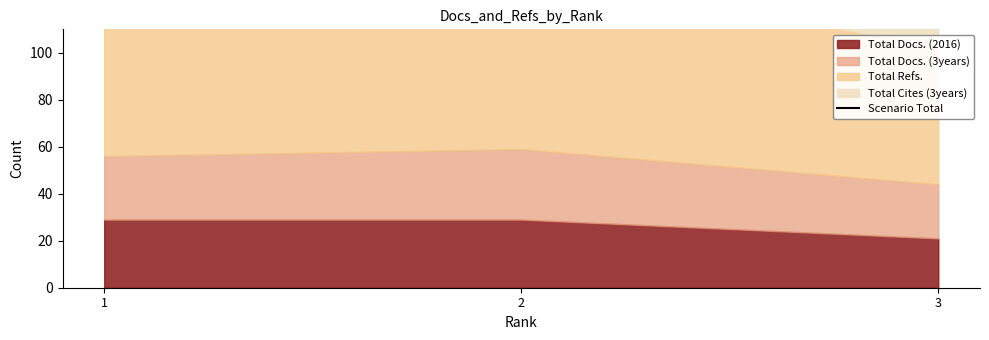

True or false: the data shows 301 at 1.

False